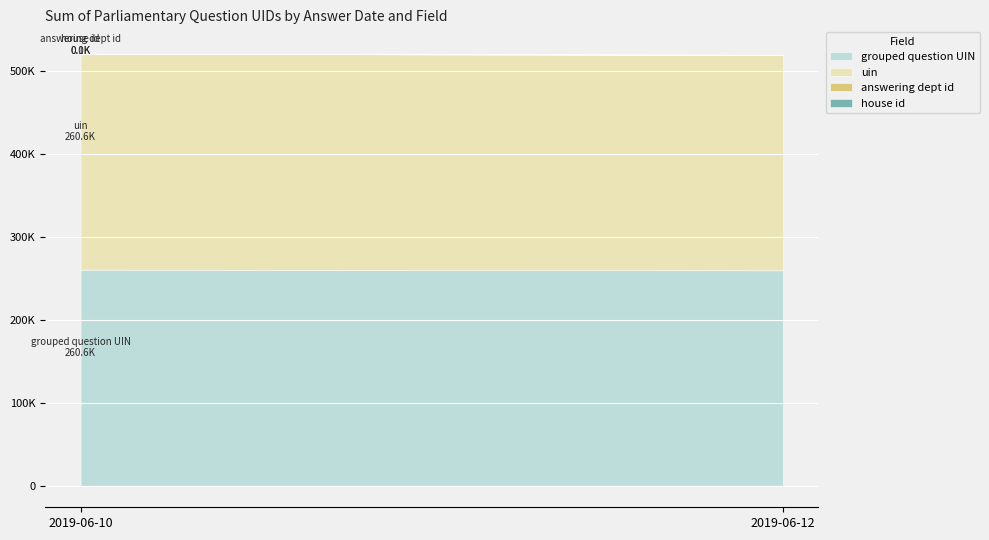

What are all the series names shown in the legend?

grouped question UIN, uin, answering dept id, house id